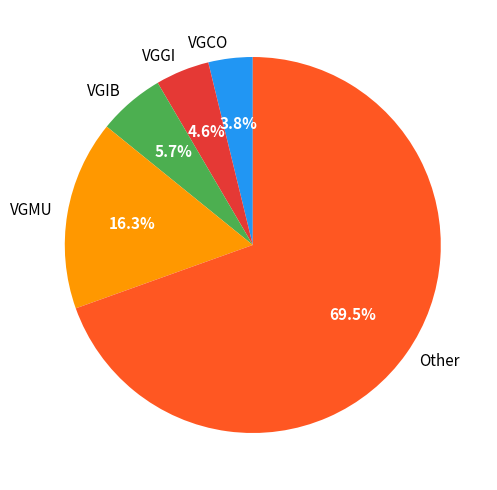

Which has a higher value, Other or VGGI?

Other